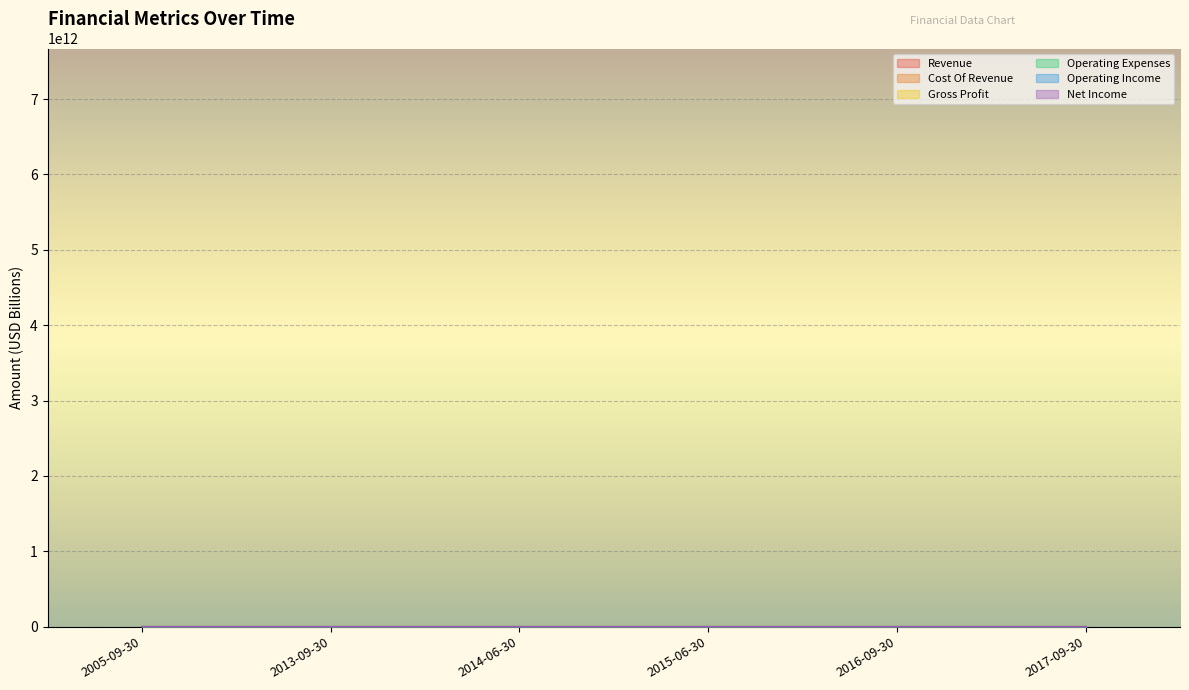

In Revenue, how many points are lower than both neighbors (excluding endpoints)?

1